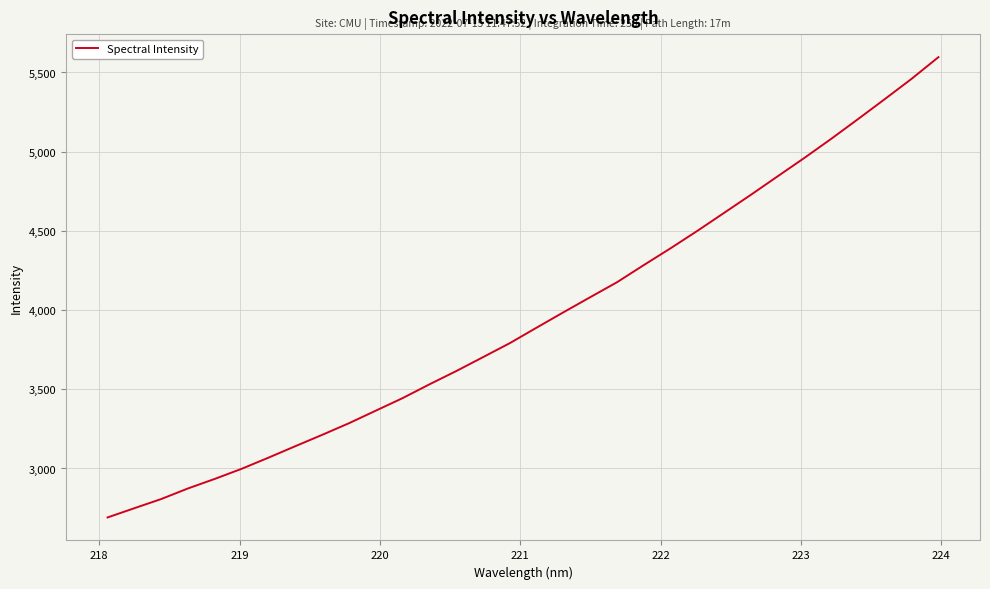

What is the difference between the second highest and second lowest values?

2711.2